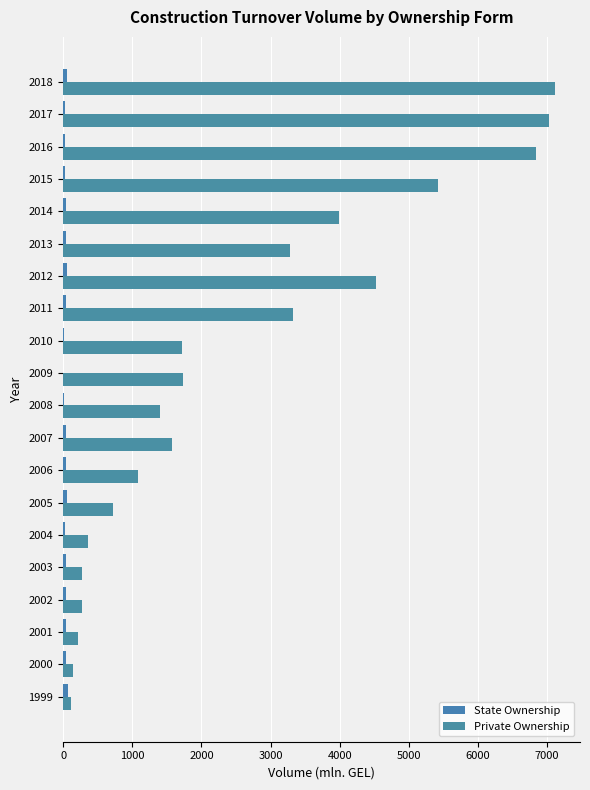

Rank the series by their maximum value, from highest to lowest.

Private Ownership, State Ownership